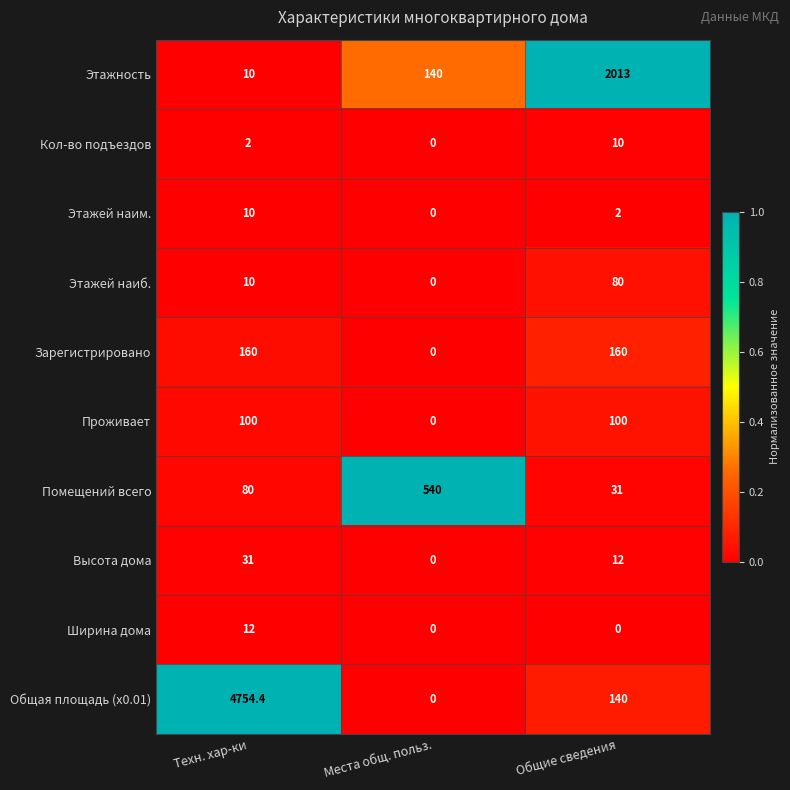

Rank the series at Общие сведения from lowest to highest value.

Ширина дома, Этажей наим., Кол-во подъездов, Высота дома, Помещений всего, Этажей наиб., Проживает, Общая площадь (x0.01), Зарегистрировано, Этажность